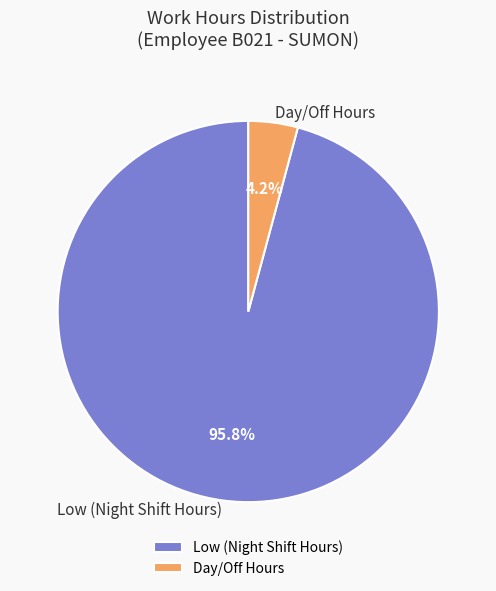

Is there a majority slice in this chart?

Yes